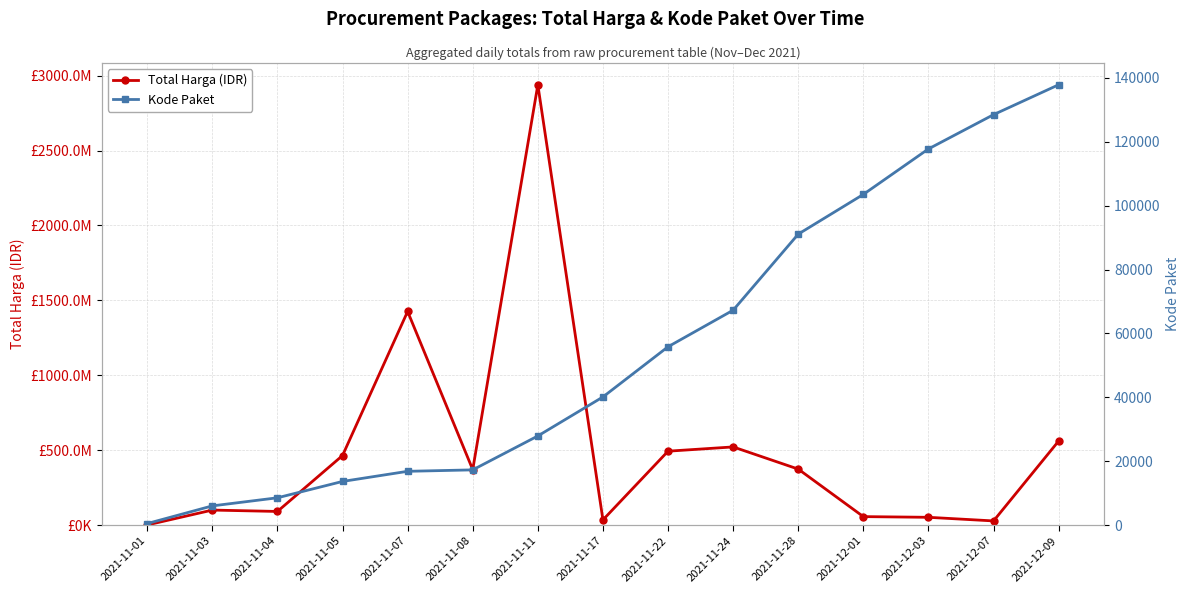

How many interior local valleys does the Total Harga (IDR) series have?

4